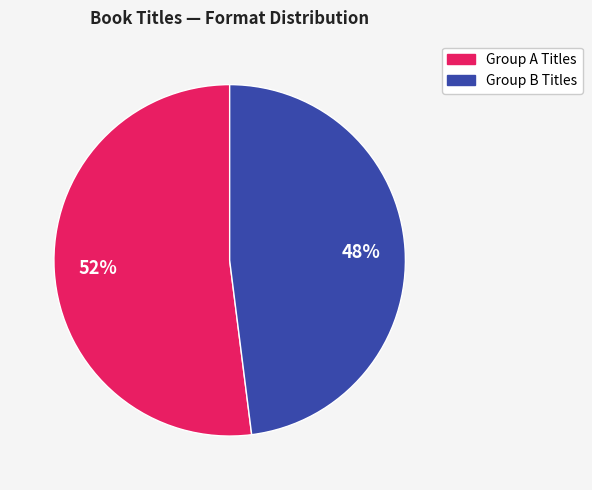

To the nearest percent, what is the average slice percentage?

50%